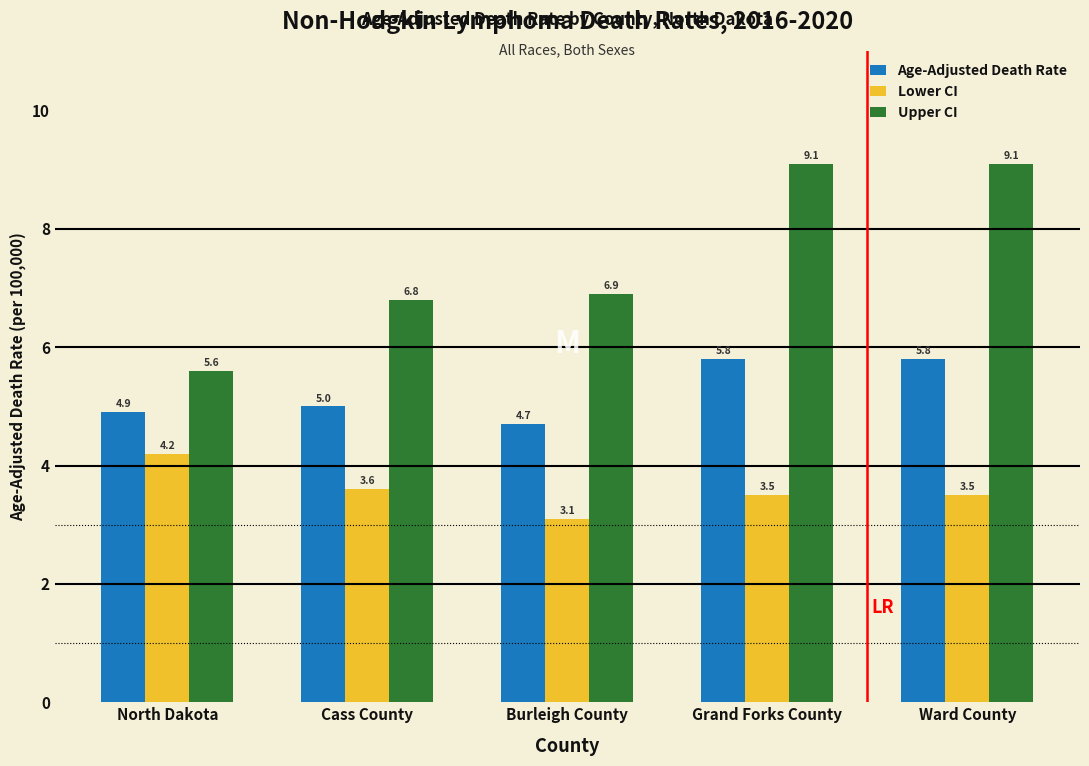

Reading left to right, list all the values displayed in this chart.

Age-Adjusted Death Rate: North Dakota=4.9	Cass County=5.0	Burleigh County=4.7	Grand Forks County=5.8	Ward County=5.8
Lower CI: North Dakota=4.2	Cass County=3.6	Burleigh County=3.1	Grand Forks County=3.5	Ward County=3.5
Upper CI: North Dakota=5.6	Cass County=6.8	Burleigh County=6.9	Grand Forks County=9.1	Ward County=9.1